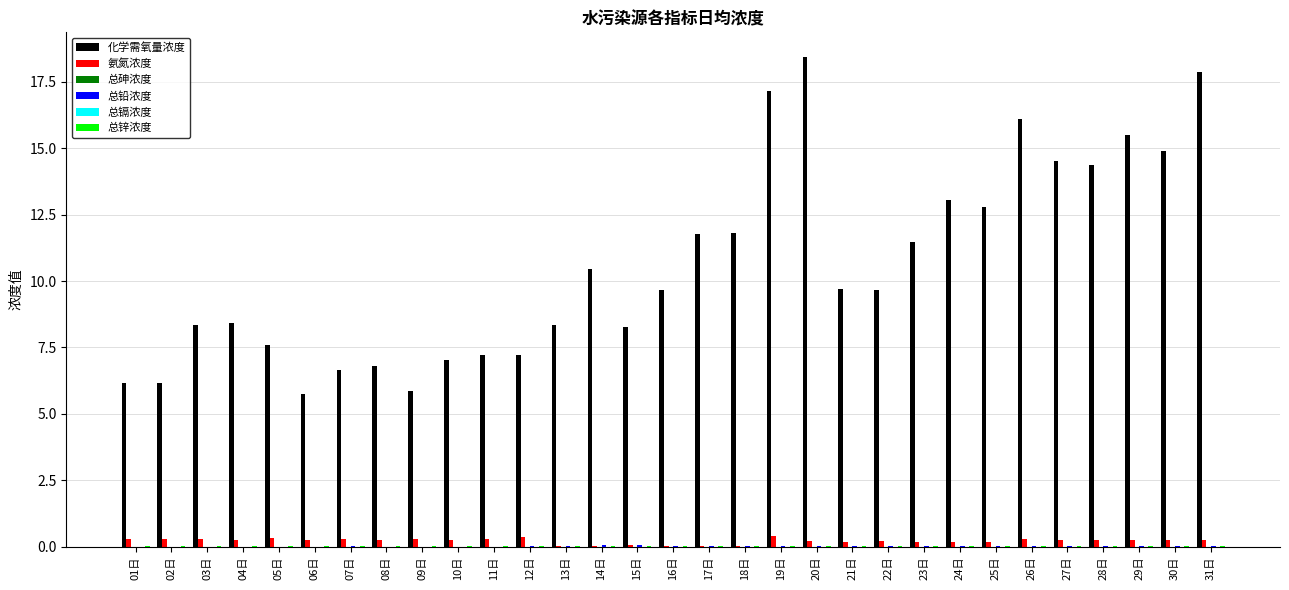

What is the sum of the 氨氮浓度 values at 24日 and 31日?

0.4